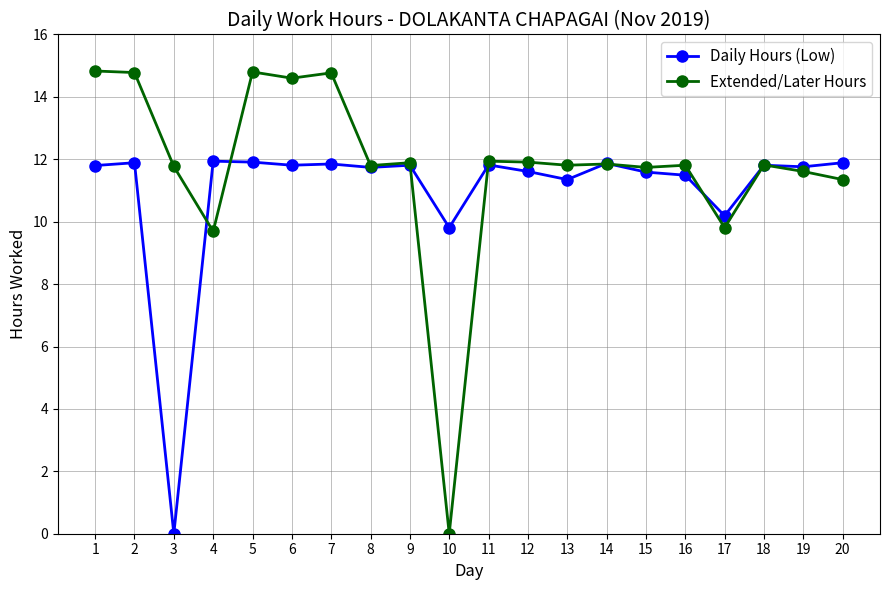

Which series has the largest range (max minus min)?

Extended/Later Hours